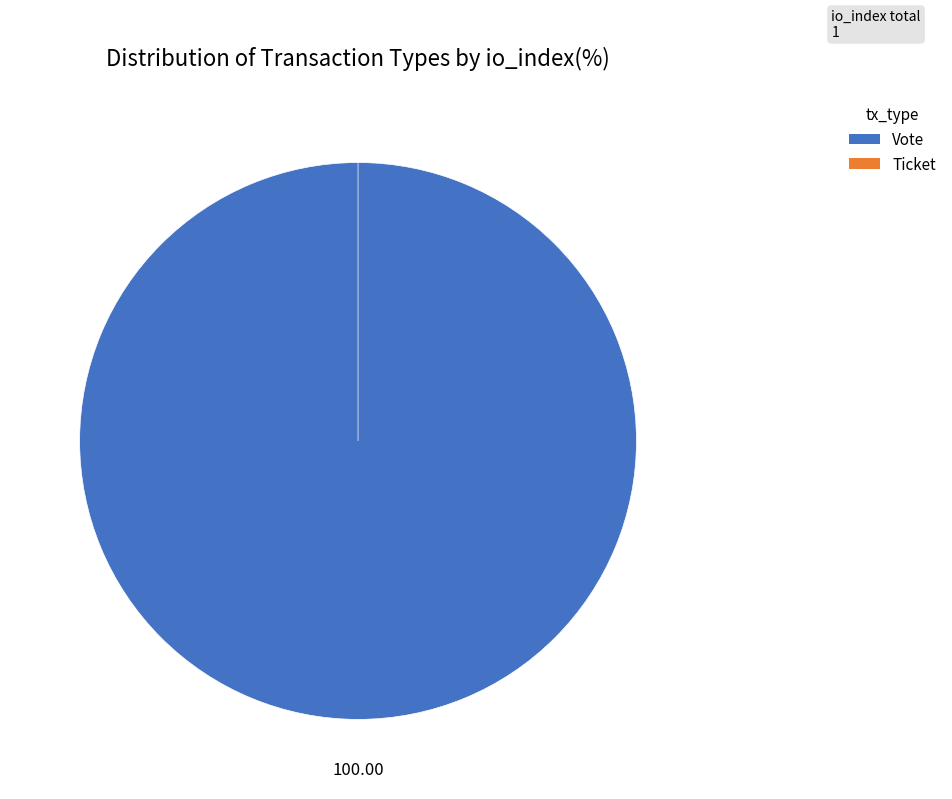

How many slices are in this pie chart?

2